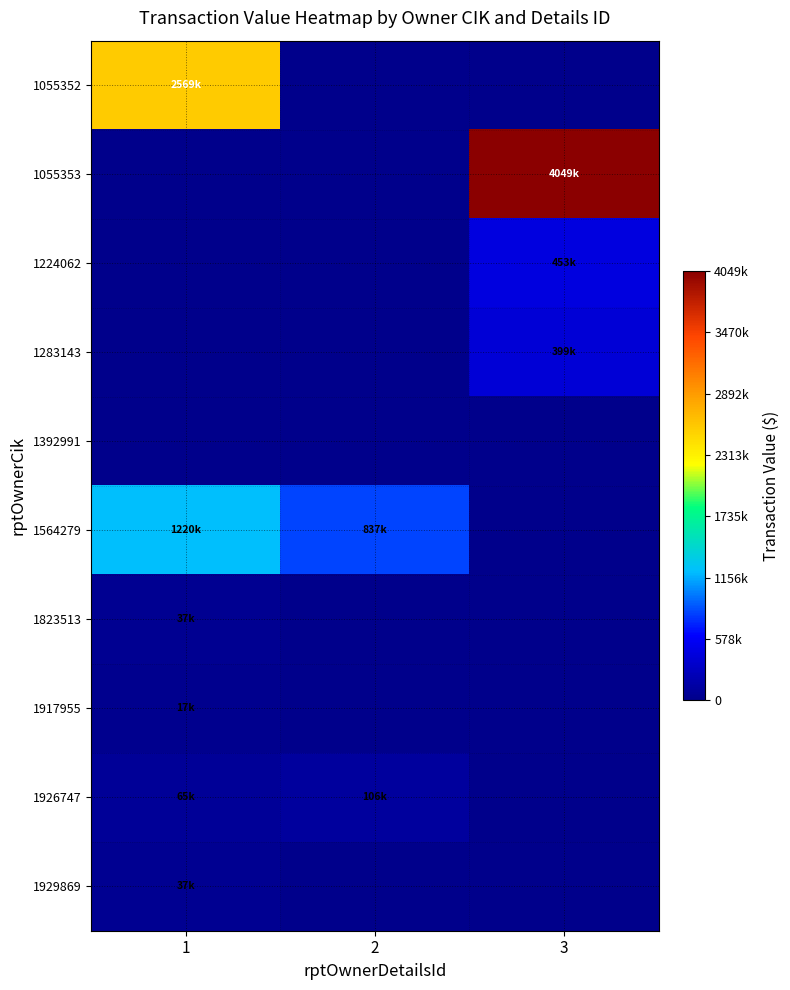

How many categories are shown in the chart?

3